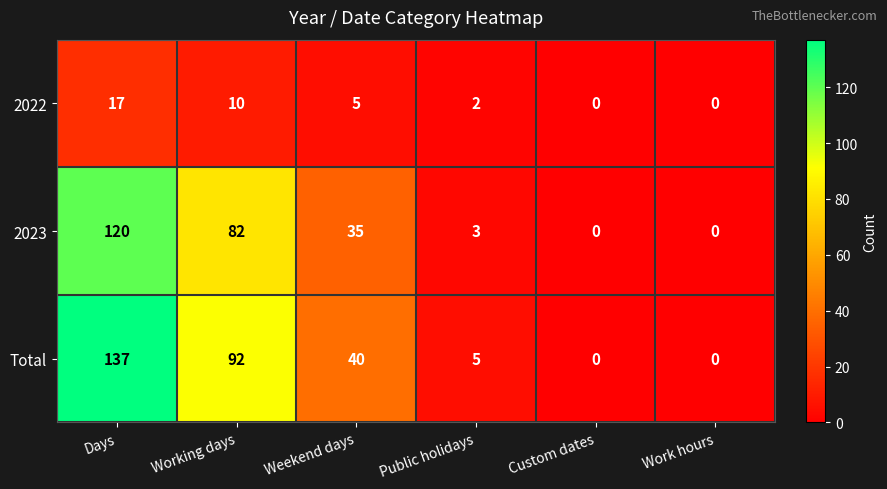

How many positive values does the 2023 series have?

4